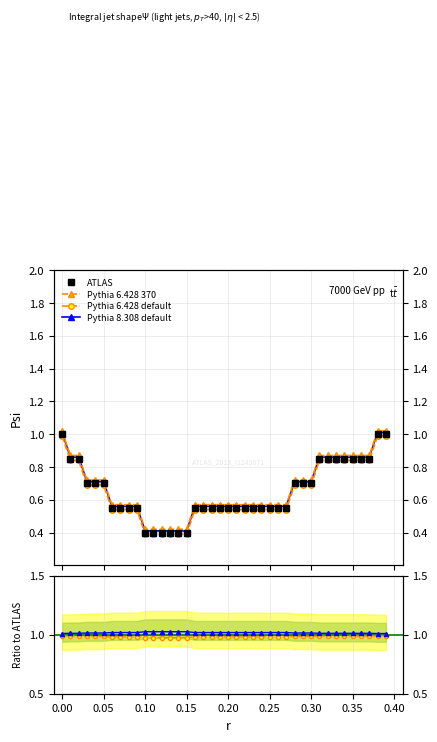

What is the maximum value for Pythia 8.308 default?

1.0